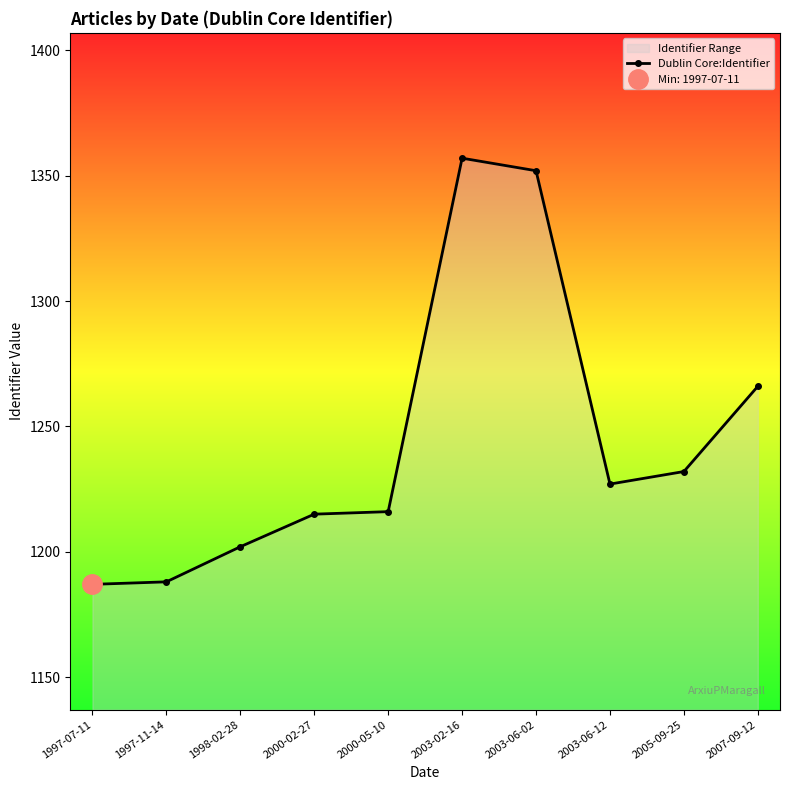

True or false: the data shows 1232 at 2005-09-25.

True